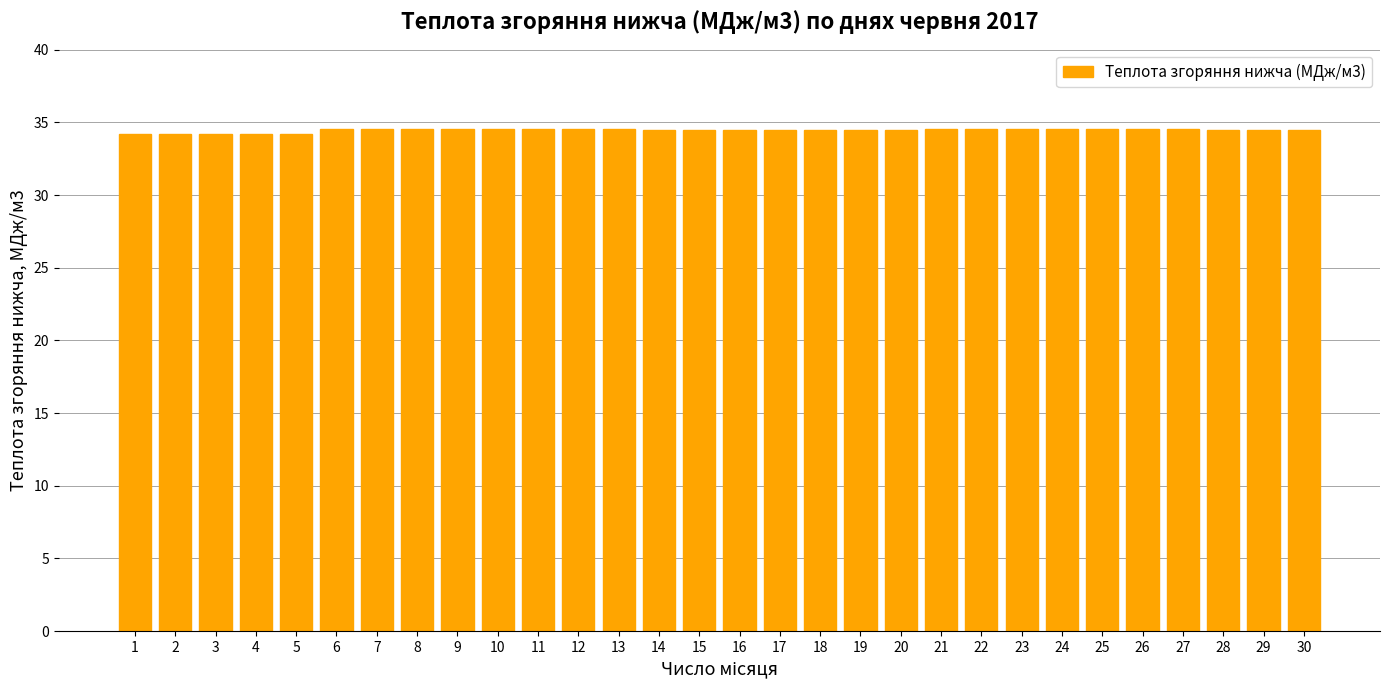

The chart shows a value of 34.2 at 3. True or false?

True